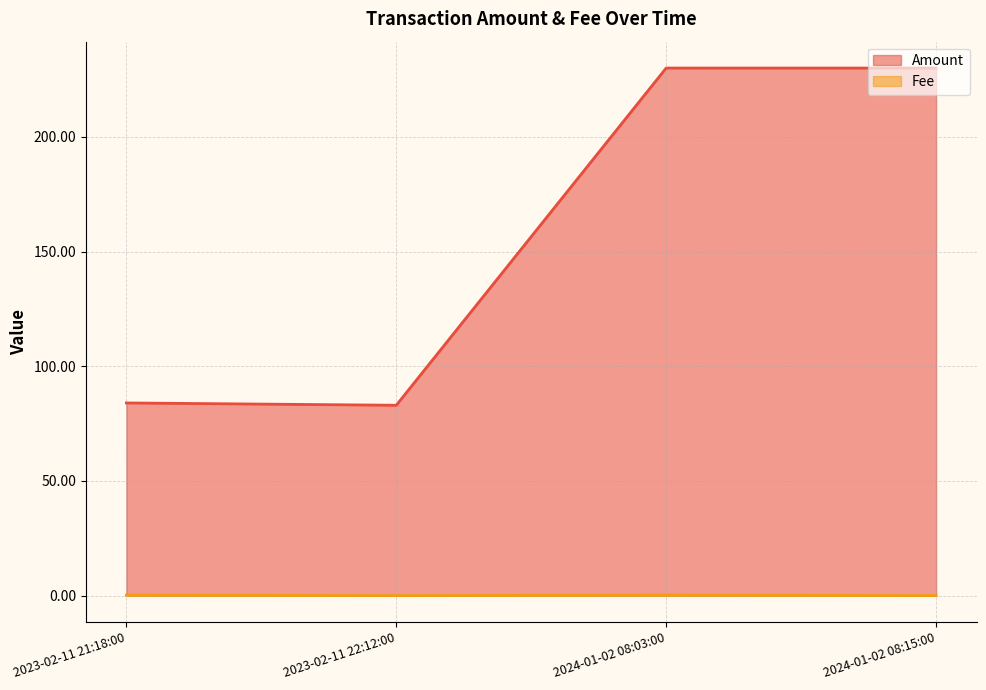

Between 2023-02-11 21:18:00 and 2024-01-02 08:15:00, which series saw the biggest shift?

Amount